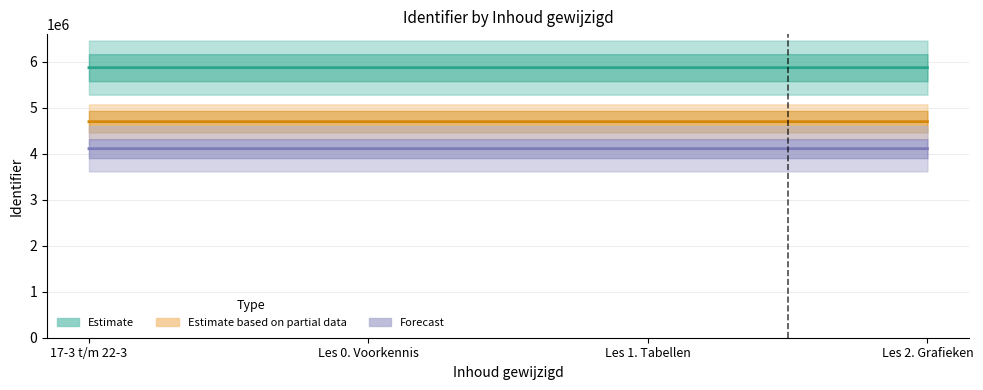

What position from the right is 17-3 t/m 22-3?

4